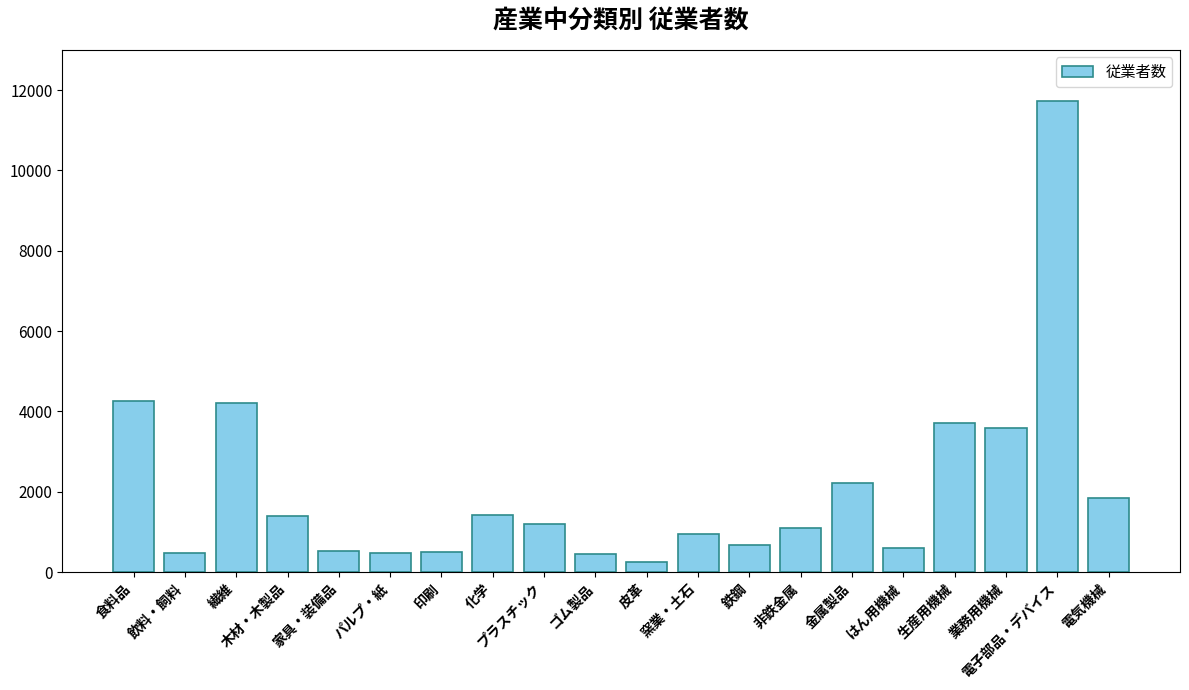

Read the value at はん用機械, to the nearest 10.

600